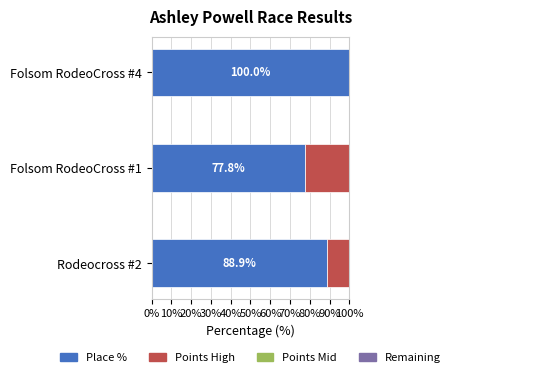

How many bars are there in total?

12